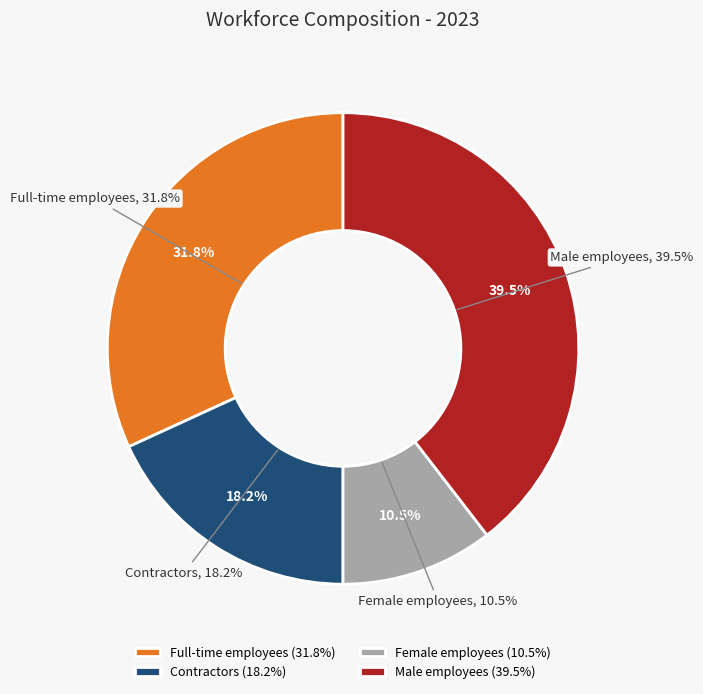

To the nearest percent, what is the difference between the largest and smallest slice percentages?

29%